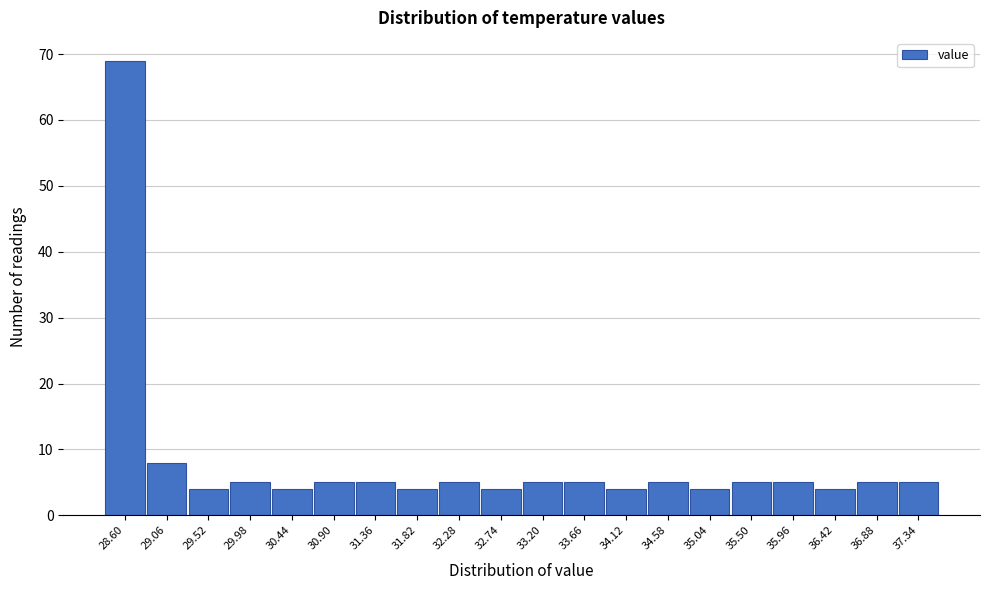

Reading left to right, extract all data points from this chart.

28.60=69	29.06=8	29.52=4	29.98=5	30.44=4	30.90=5	31.36=5	31.82=4	32.28=5	32.74=4	33.20=5	33.66=5	34.12=4	34.58=5	35.04=4	35.50=5	35.96=5	36.42=4	36.88=5	37.34=5